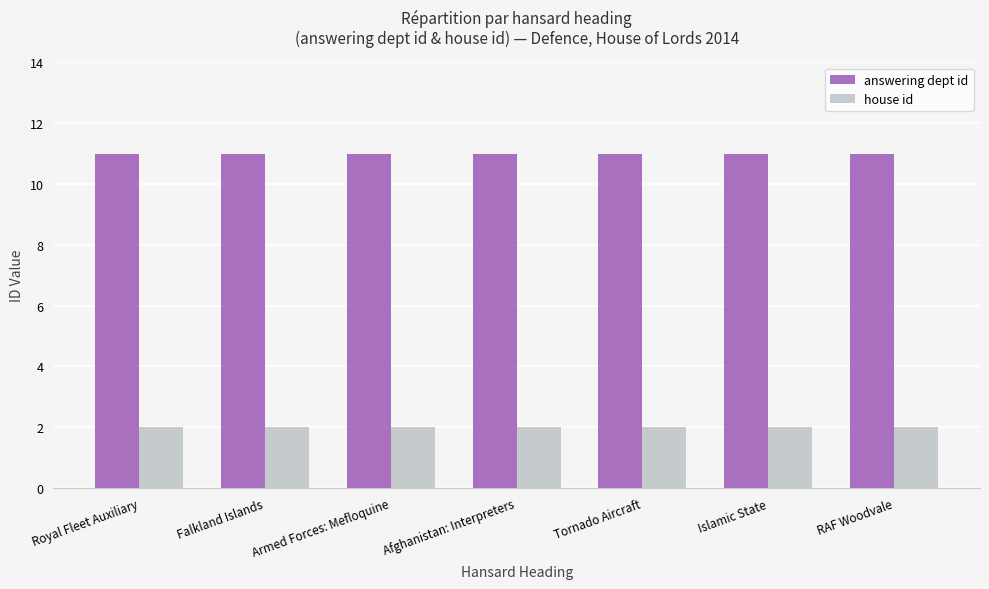

Rank the series by their maximum value, from lowest to highest.

house id, answering dept id